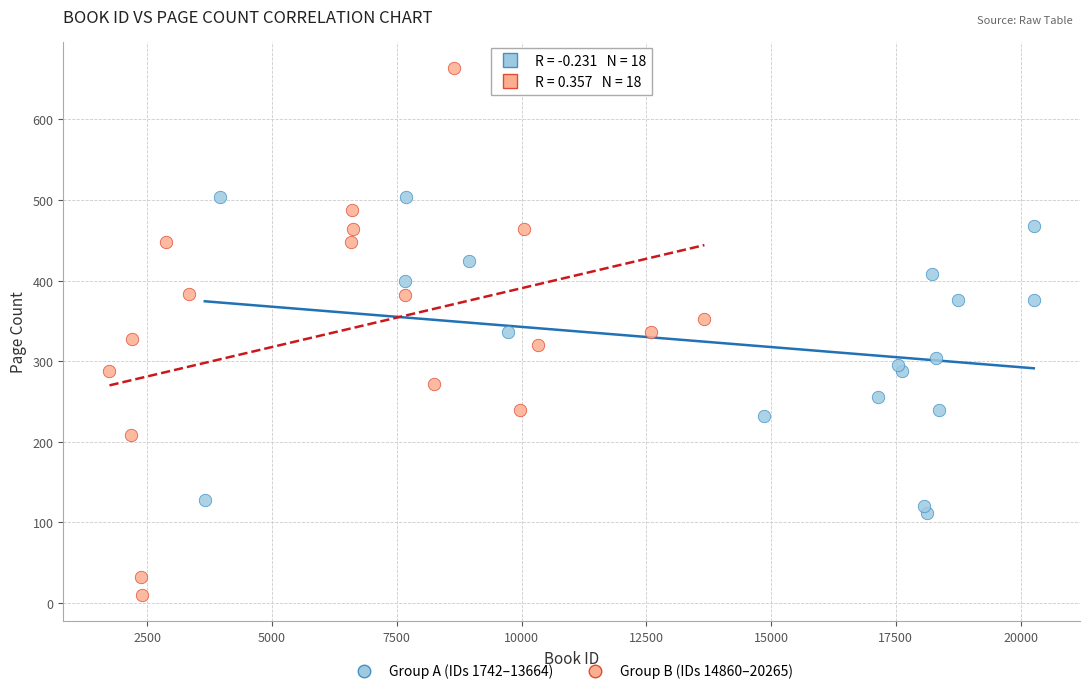

What are all the series names shown in the legend?

Group A (IDs 1742–13664), Group B (IDs 14860–20265)